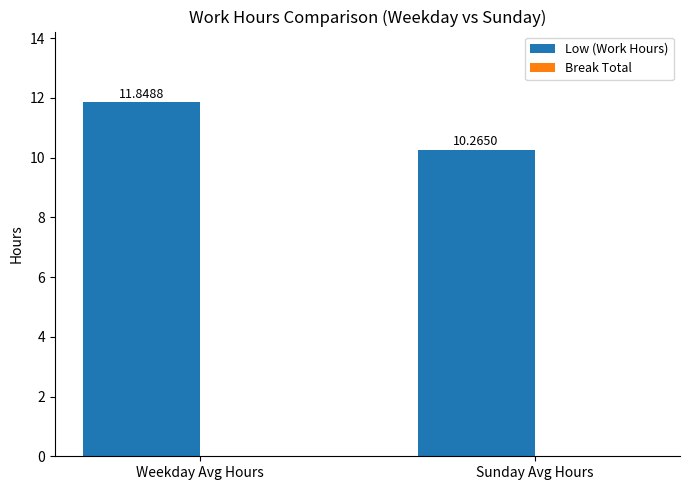

What is the label of the 1st bar from the right?

Sunday Avg Hours